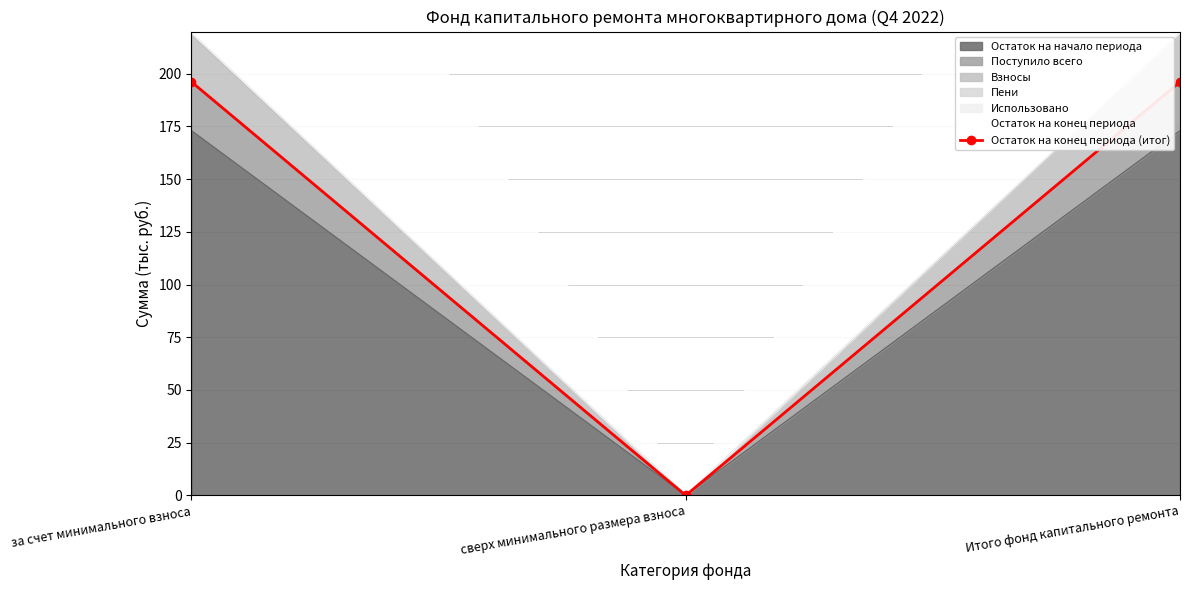

How many values exceed 196?

2